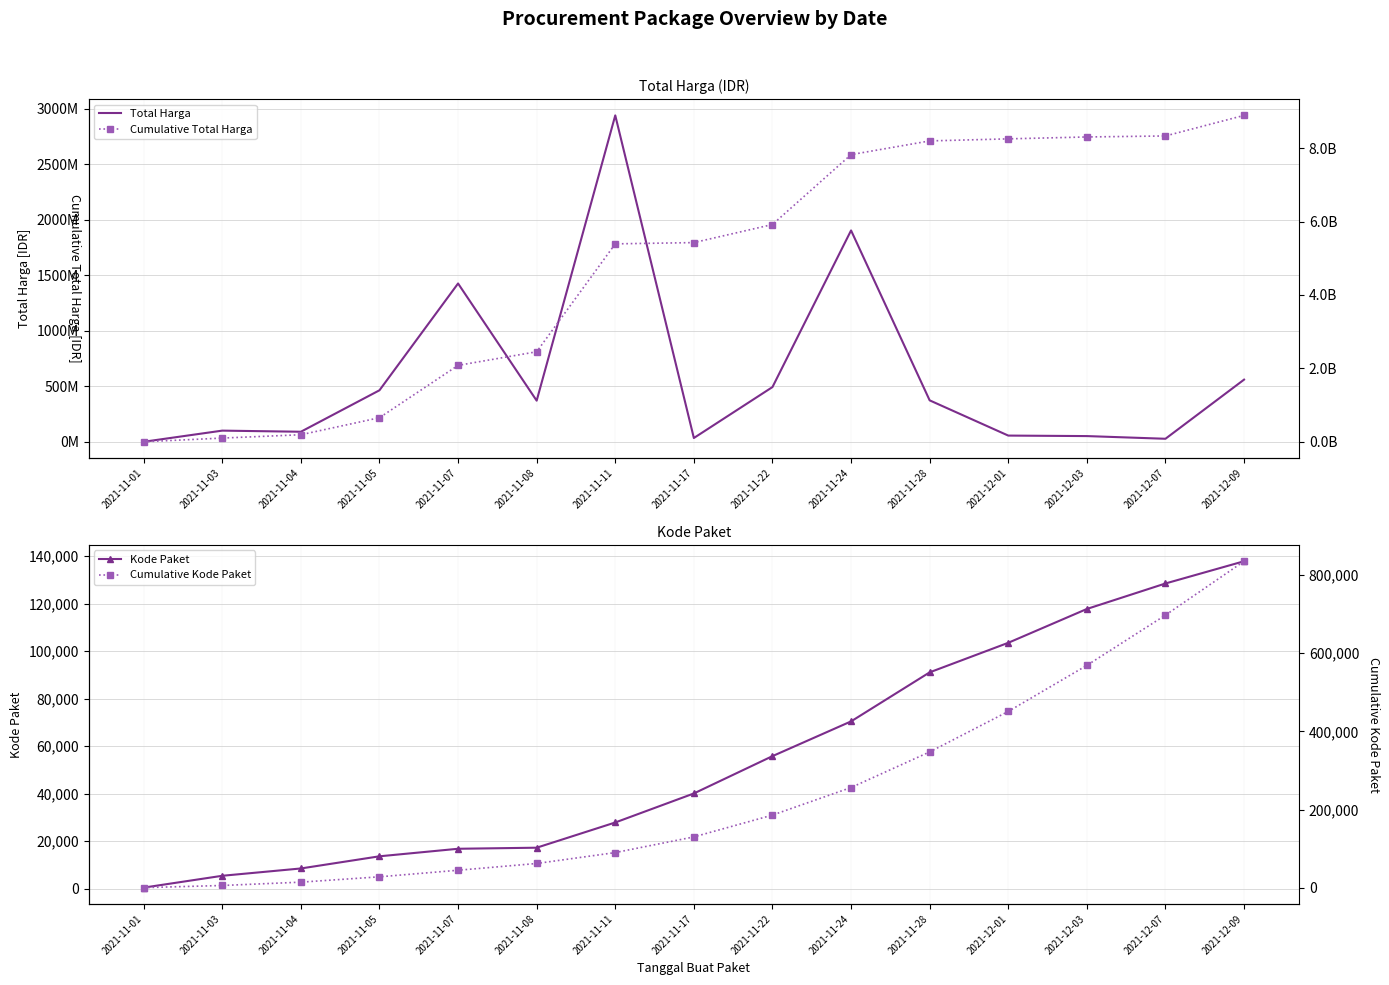

What position from the left is 2021-11-11?

7